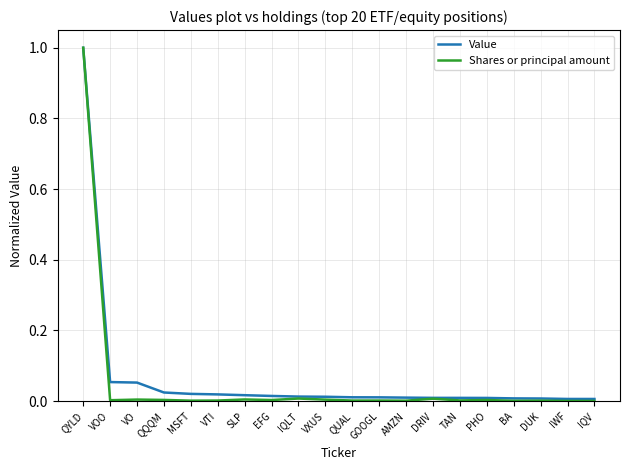

What is the maximum value for Value?

1.0